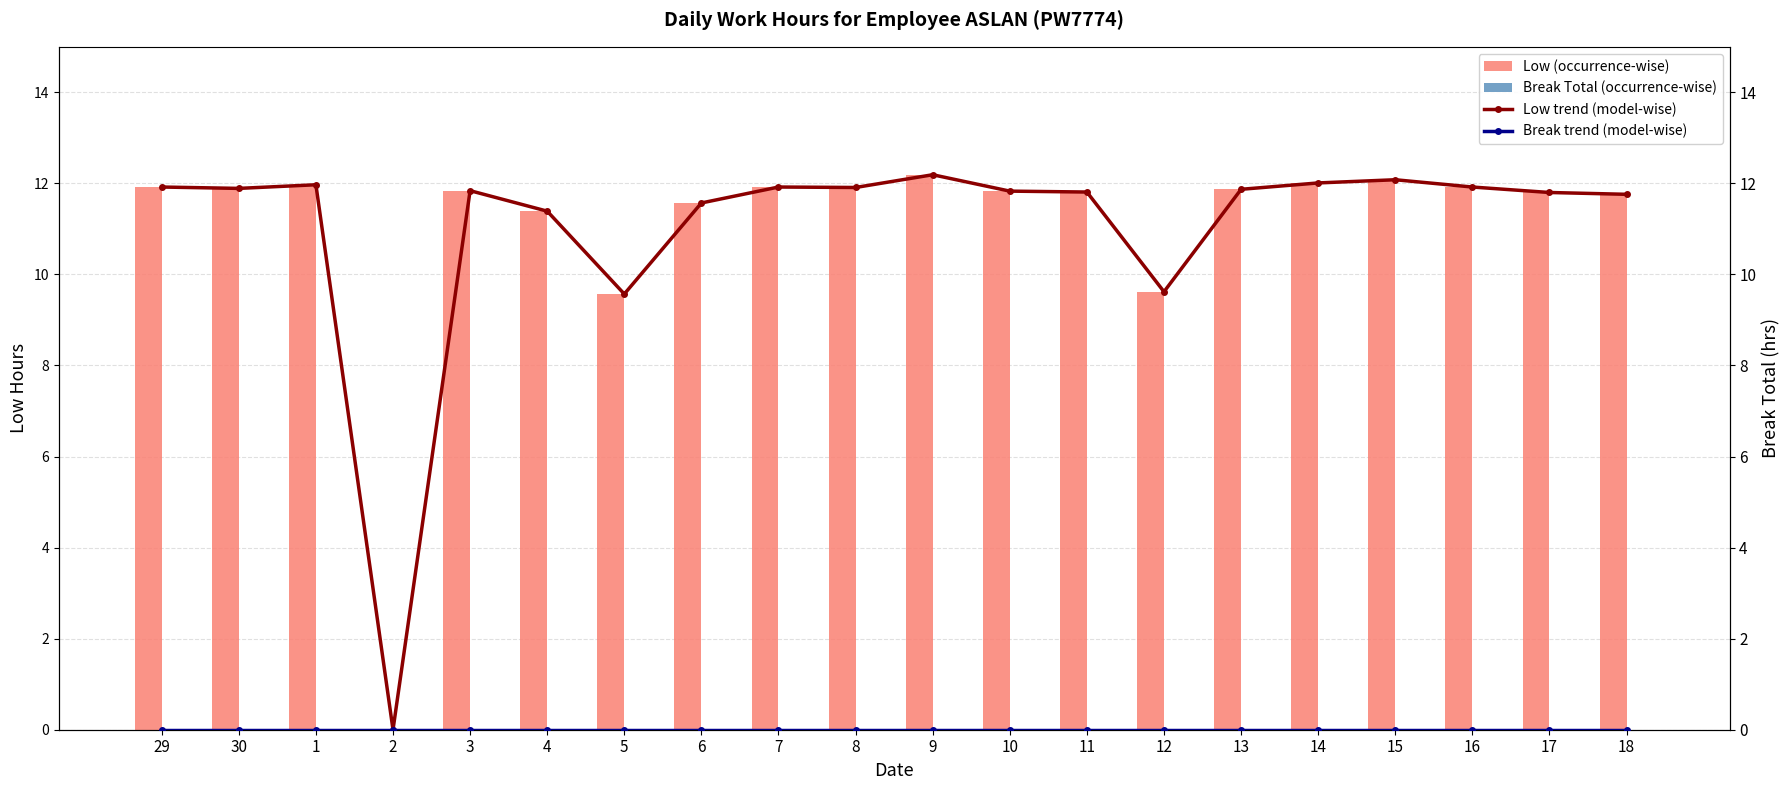

What is the difference between the highest and lowest values at 13?

11.9